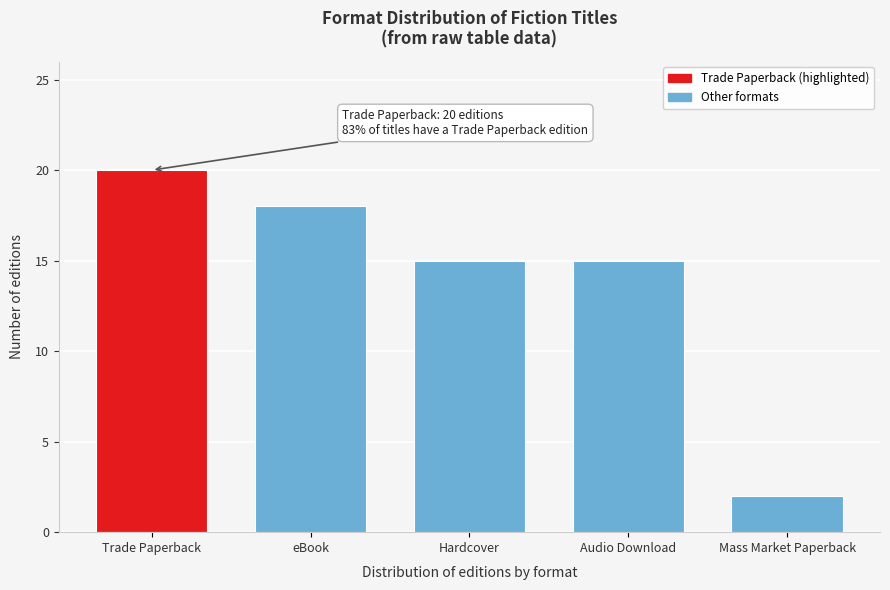

Reading left to right, list all the values displayed in this chart.

20	18	15	15	2